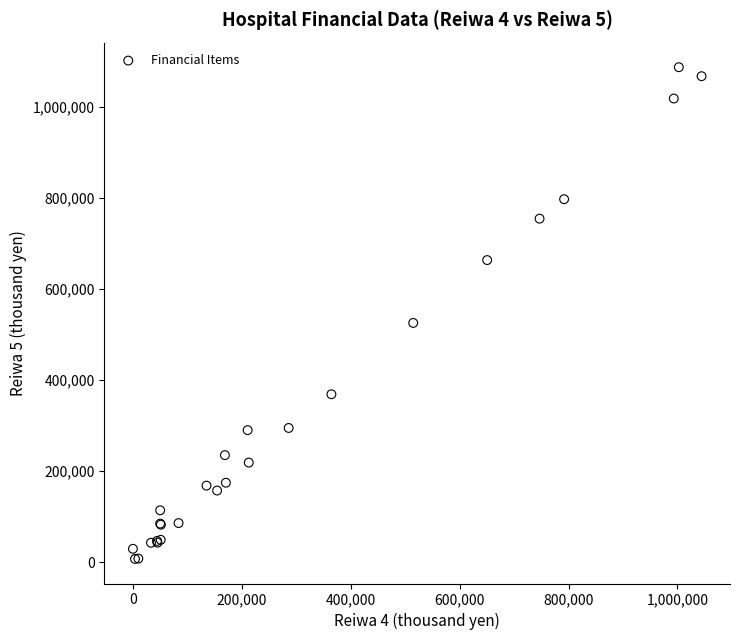

What Y value in the scatter plot is closest to 547488?

525829